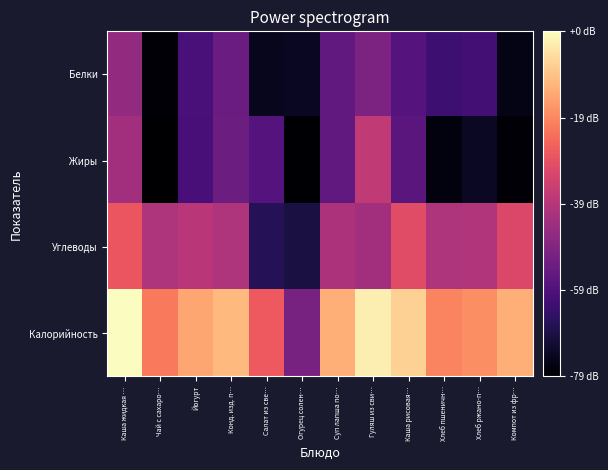

Reading left to right, what are all the values shown in this chart?

Белки: Каша жидкая …=2.4	Чай с сахаро…=0.1	Йогурт=1.4	Конд. изд. п…=1.8	Салат из све…=0.4	Огурец солен…=0.4	Суп лапша по…=1.7	Гуляш из сви…=2.1	Каша рисовая…=1.5	Хлеб пшеничн…=1.2	Хлеб ржано-п…=1.3	Компот из фр…=0.2
Жиры: Каша жидкая …=2.6	Чай с сахаро…=0.0	Йогурт=1.3	Конд. изд. п…=1.9	Салат из све…=1.5	Огурец солен…=0.1	Суп лапша по…=1.7	Гуляш из сви…=3.0	Каша рисовая…=1.6	Хлеб пшеничн…=0.2	Хлеб ржано-п…=0.4	Компот из фр…=0.1
Углеводы: Каша жидкая …=3.7	Чай с сахаро…=2.8	Йогурт=2.9	Конд. изд. п…=2.8	Салат из све…=0.9	Огурец солен…=0.7	Суп лапша по…=2.8	Гуляш из сви…=2.6	Каша рисовая…=3.5	Хлеб пшеничн…=2.8	Хлеб ржано-п…=2.8	Компот из фр…=3.4
Калорийность: Каша жидкая …=5.7	Чай с сахаро…=4.1	Йогурт=4.7	Конд. изд. п…=4.9	Салат из све…=3.7	Огурец солен…=2.0	Суп лапша по…=4.8	Гуляш из сви…=5.5	Каша рисовая…=5.2	Хлеб пшеничн…=4.3	Хлеб ржано-п…=4.4	Компот из фр…=4.8